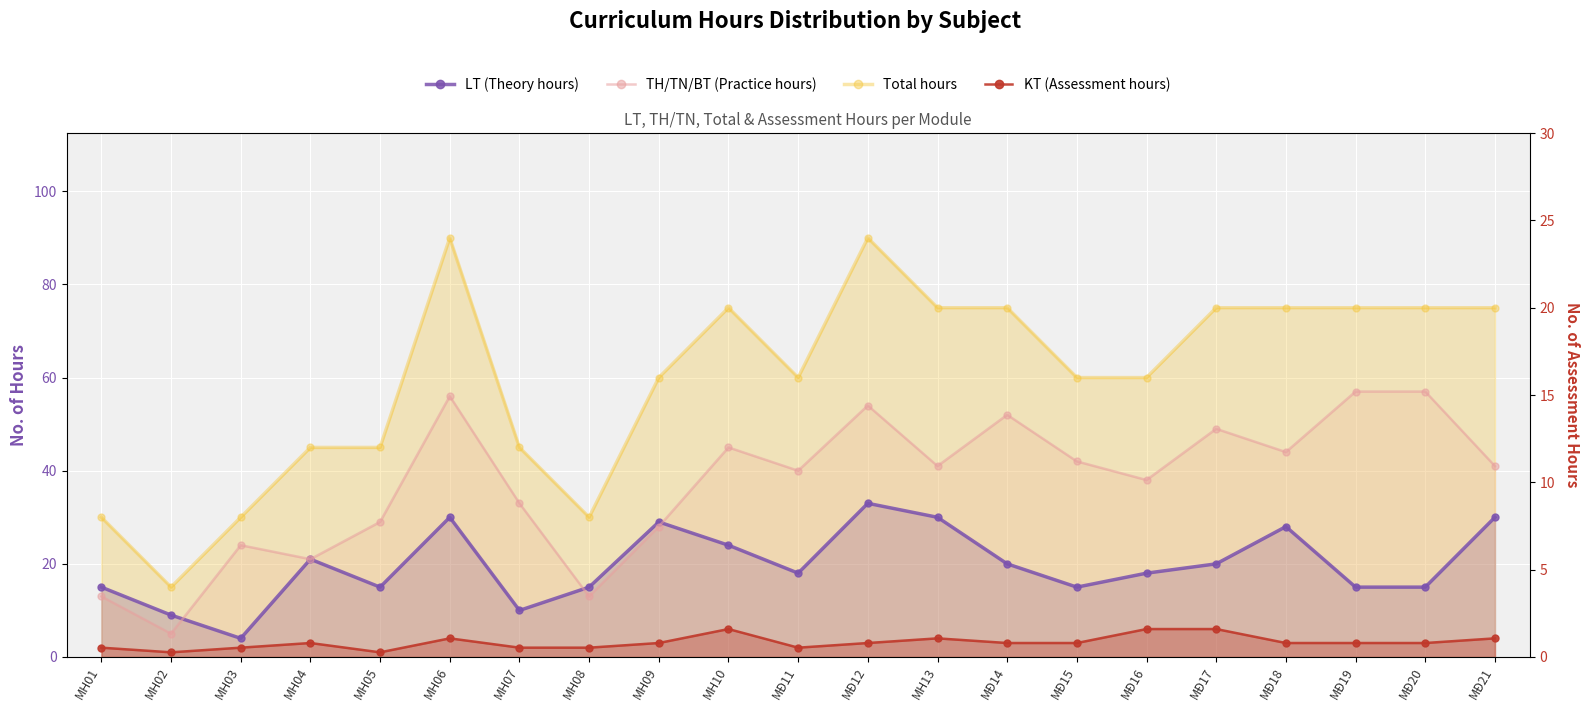

At how many categories does at least one series exceed 54?

14